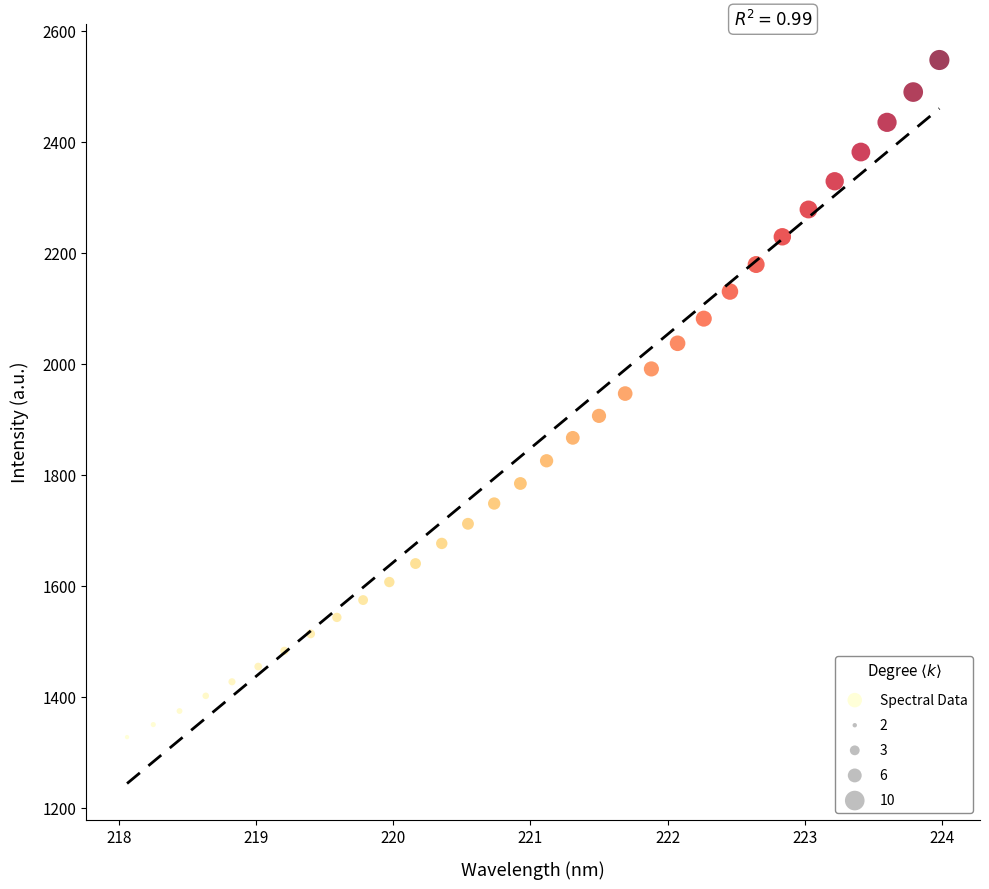

What is the range of X values (max minus min)?

5.9